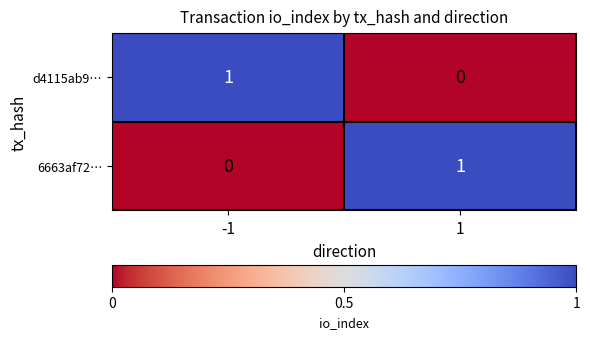

Is the value of d4115ab9… at 1 greater than the value of 6663af72… at 1?

No